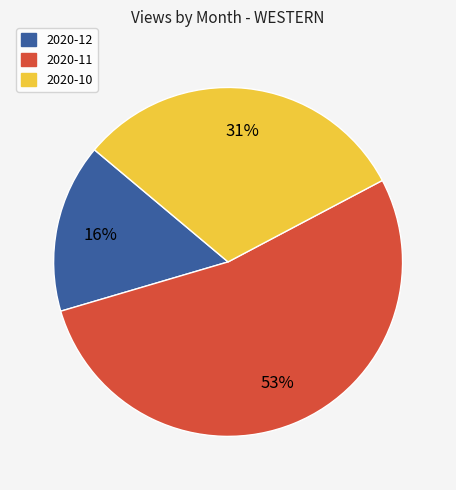

Combined, do 2020-10 and 2020-11 account for over 50%?

Yes